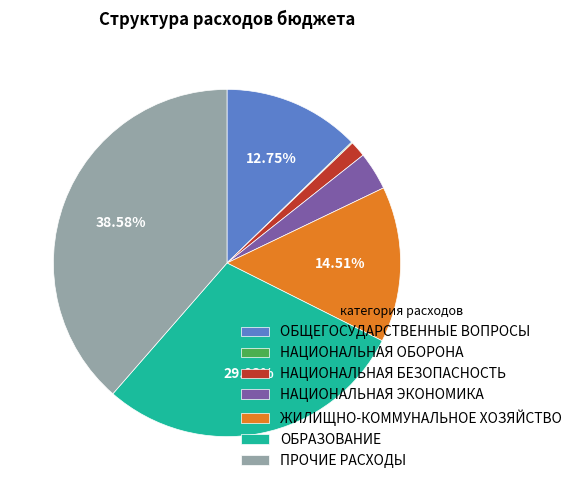

To the nearest percent, what portion does ЖИЛИЩНО-КОММУНАЛЬНОЕ ХОЗЯЙСТВО represent?

15%